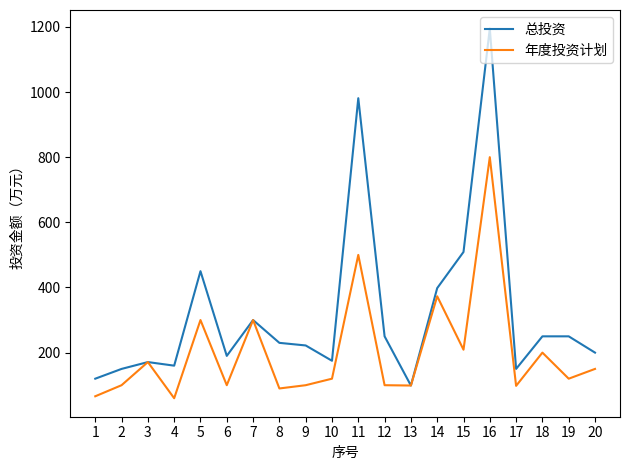

True or false: 年度投资计划 has a value of 120 at 19.

True